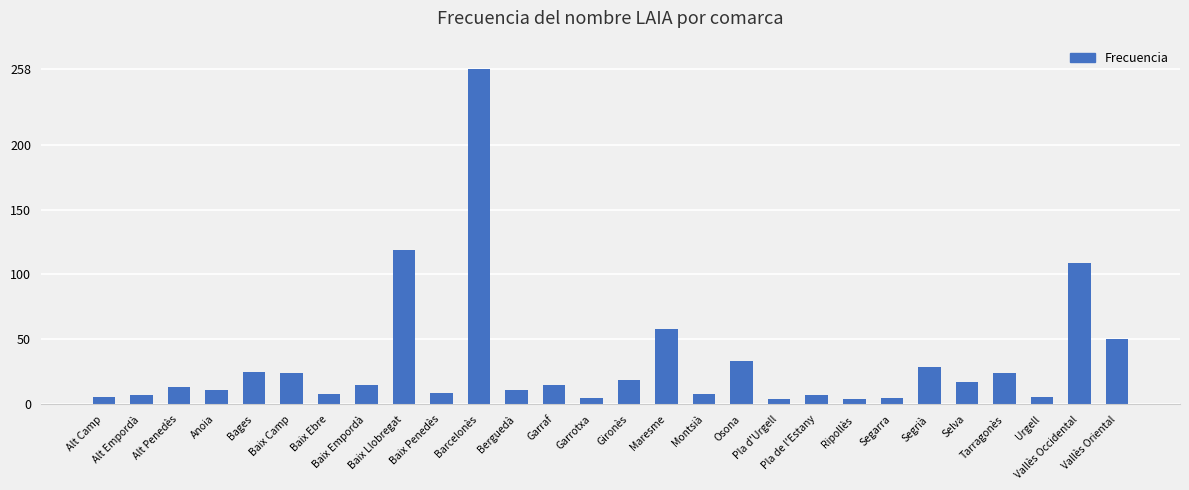

What is the difference between the maximum and minimum values?

254